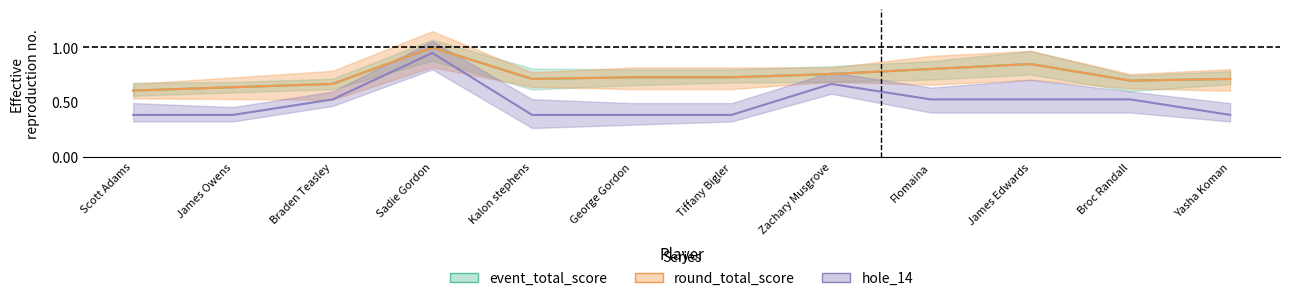

Reading left to right, transcribe all the data shown in this chart.

event_total_score: Scott Adams=0.6	James Owens=0.6	Braden Teasley=0.7	Sadie Gordon=1.0	Kalon stephens=0.7	George Gordon=0.7	Tiffany Bigler=0.7	Zachary Musgrove=0.8	Flomaina=0.8	James Edwards=0.8	Broc Randall=0.7	Yasha Koman=0.7
round_total_score: Scott Adams=0.6	James Owens=0.6	Braden Teasley=0.7	Sadie Gordon=1.0	Kalon stephens=0.7	George Gordon=0.7	Tiffany Bigler=0.7	Zachary Musgrove=0.8	Flomaina=0.8	James Edwards=0.8	Broc Randall=0.7	Yasha Koman=0.7
hole_14: Scott Adams=0.4	James Owens=0.4	Braden Teasley=0.5	Sadie Gordon=0.9	Kalon stephens=0.4	George Gordon=0.4	Tiffany Bigler=0.4	Zachary Musgrove=0.7	Flomaina=0.5	James Edwards=0.5	Broc Randall=0.5	Yasha Koman=0.4